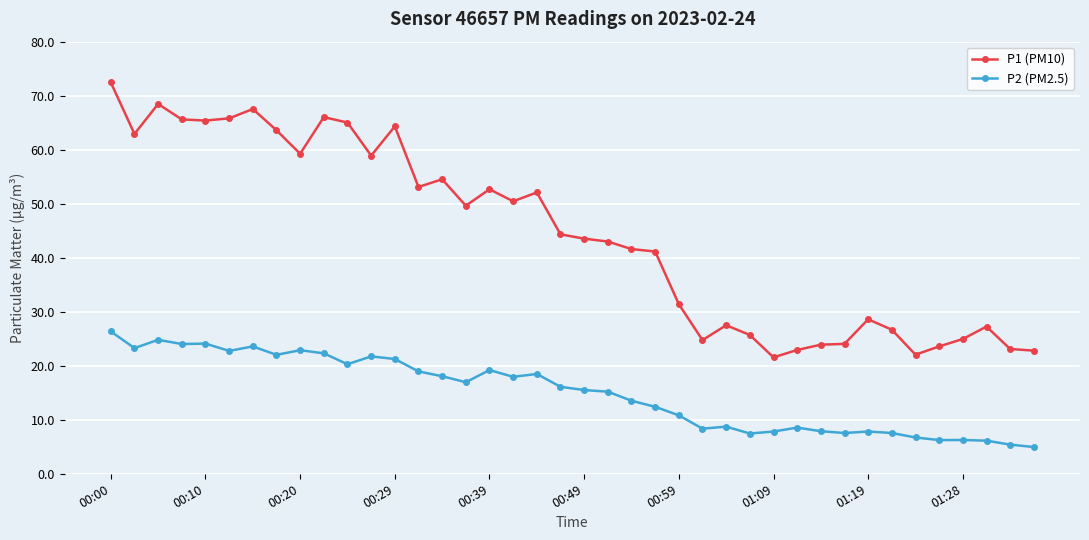

How many data points in P2 (PM2.5) are less than 16?

20